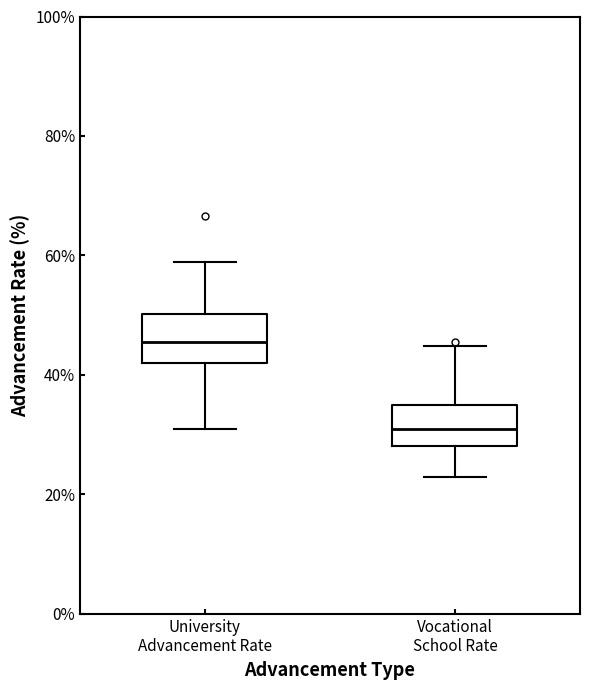

Where is the upper edge of the box for Vocational School Rate on the y-axis? The values are not printed on the chart, so give them approximately, as read against the axis.

34